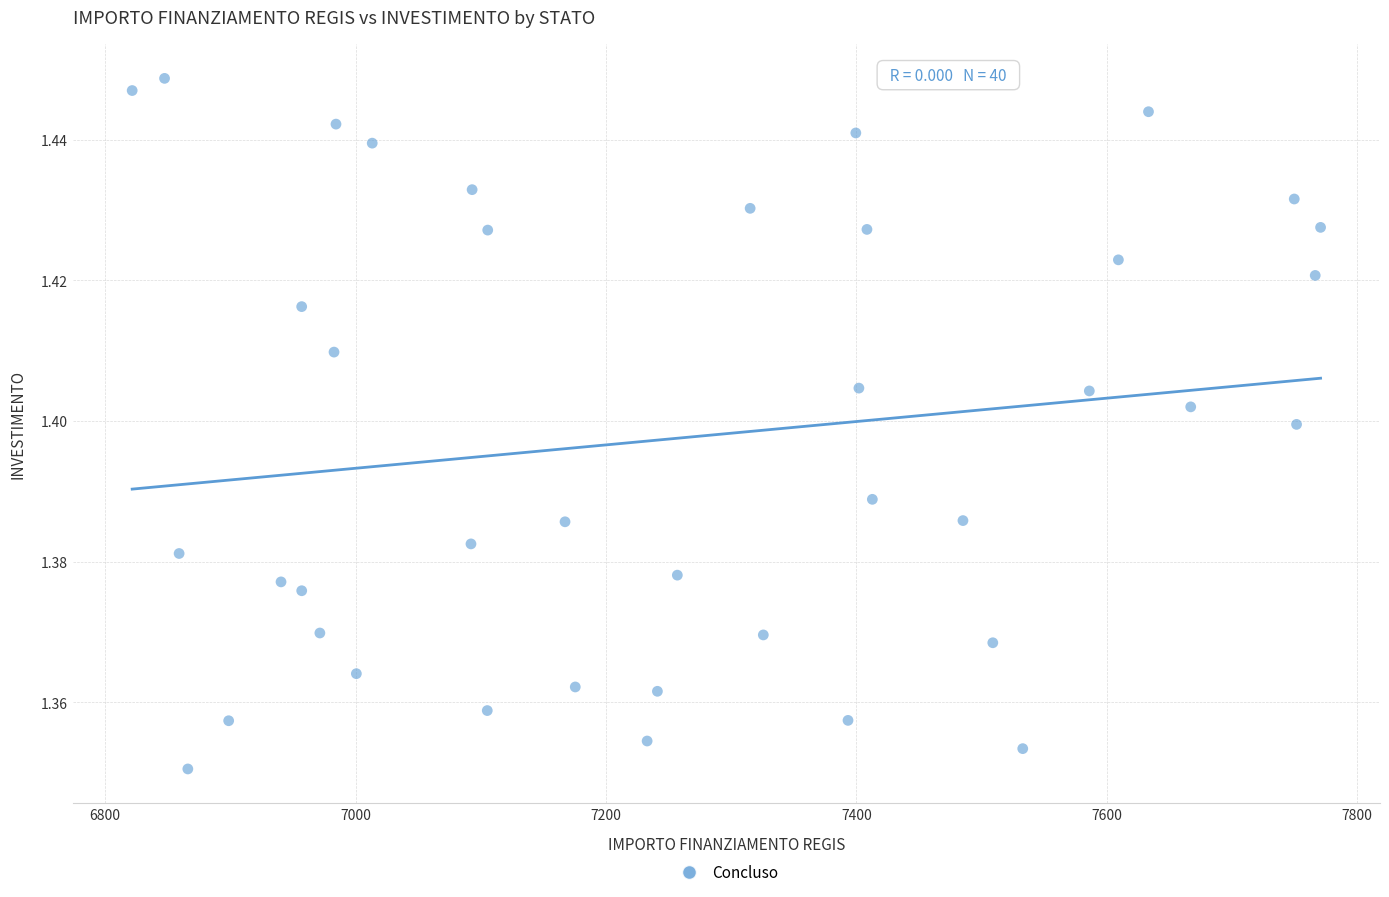

What is the range of X values (max minus min)?

949.3